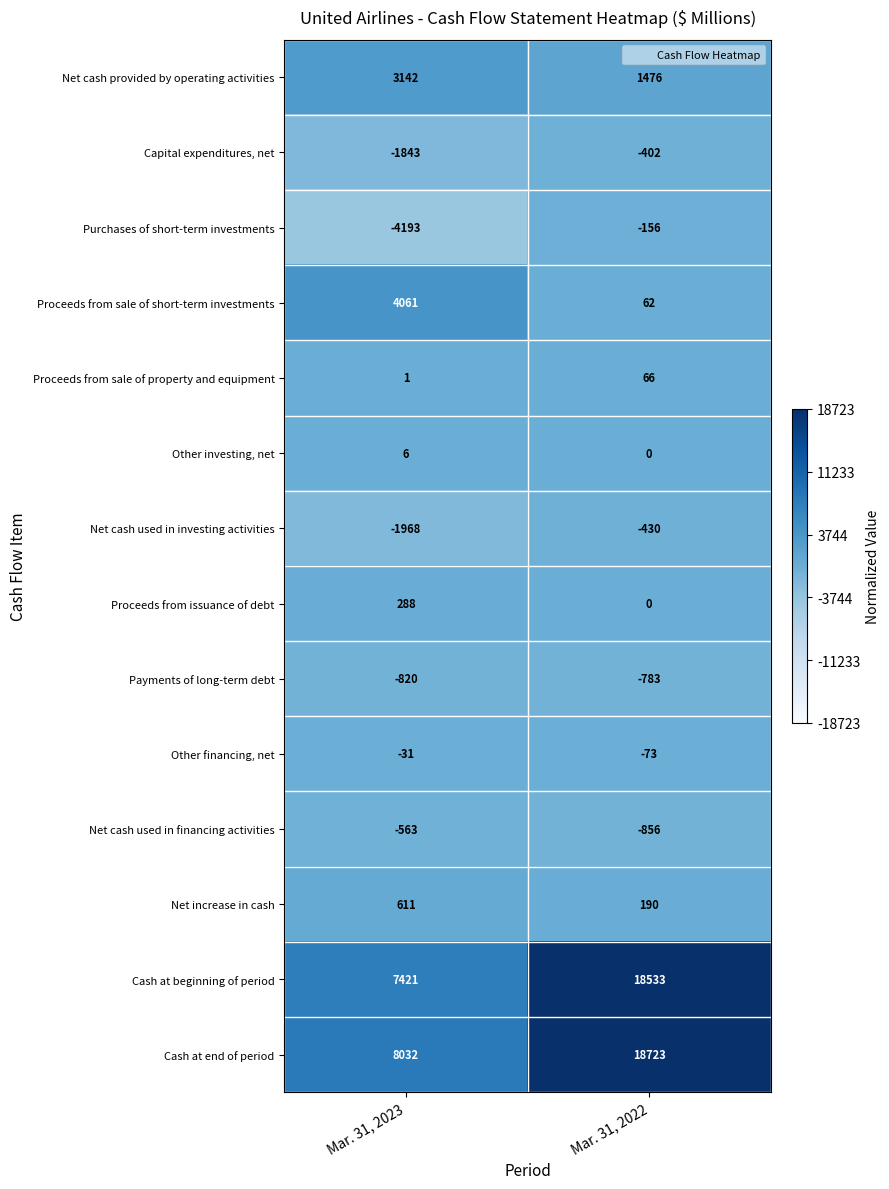

What is the sum of the Capital expenditures, net values at Mar. 31, 2023 and Mar. 31, 2022?

-2245